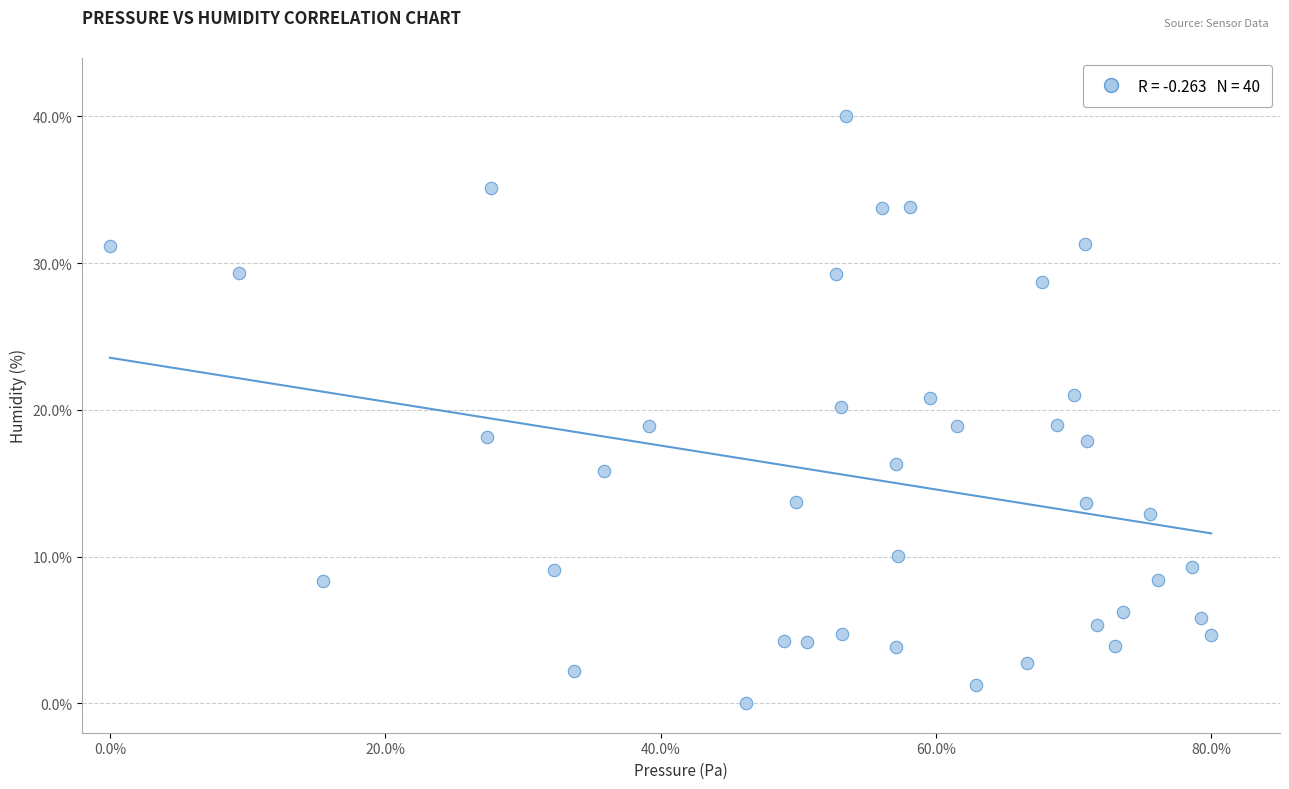

What is the range of X values (max minus min)?

80.0